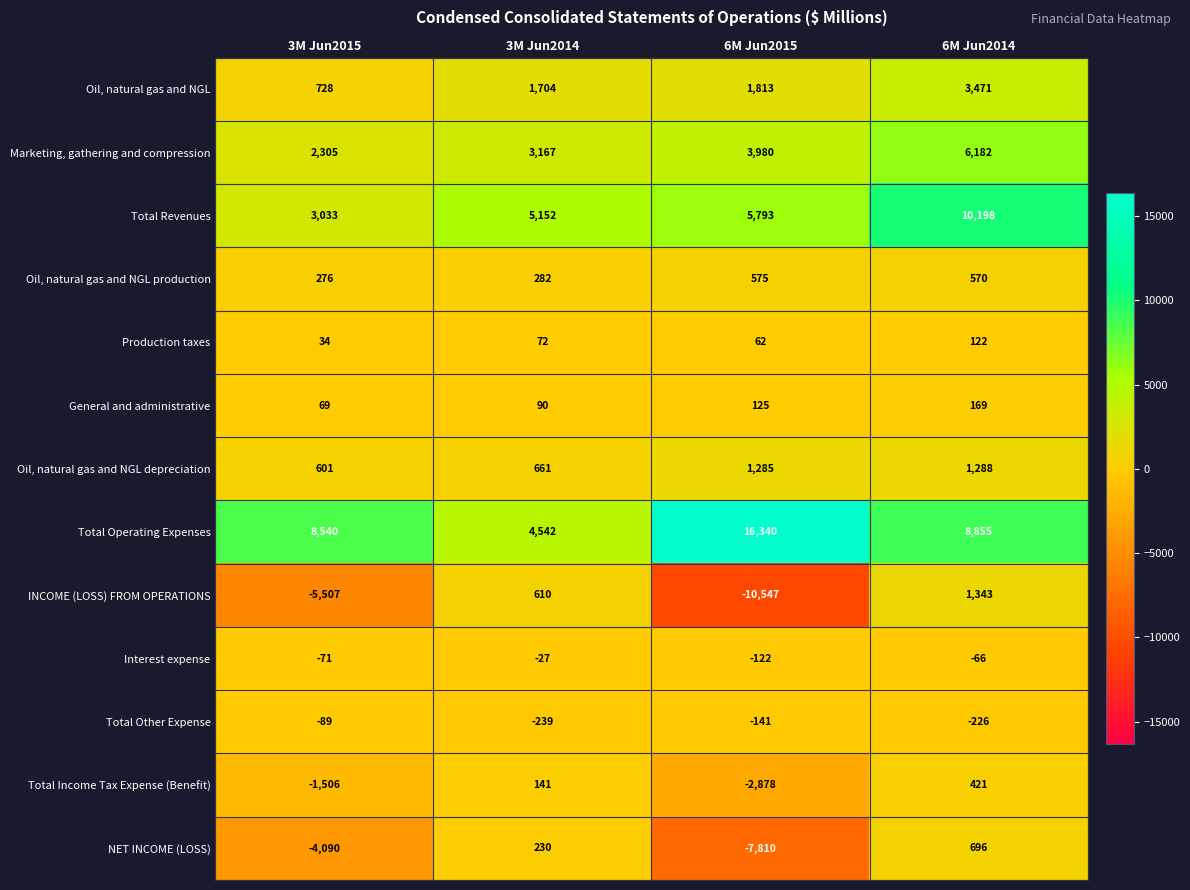

What is the minimum value shown in the chart?

-10547